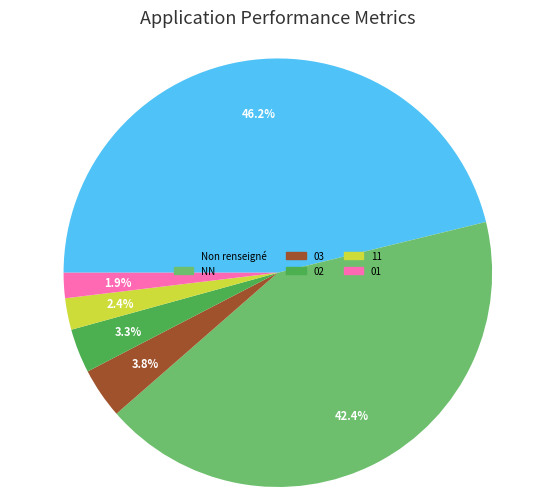

How many segments does this pie chart have?

6